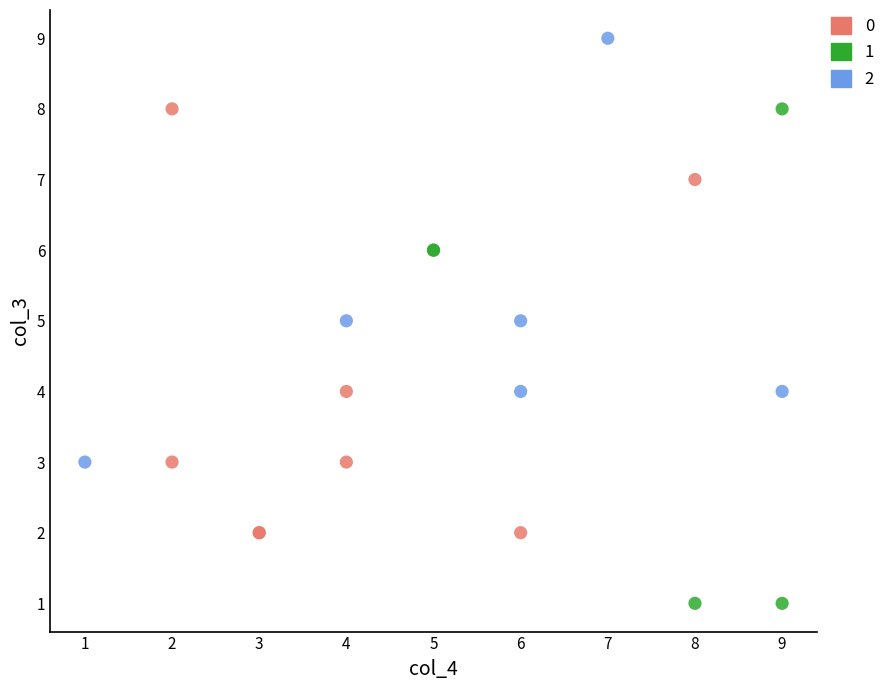

What are all the series names shown in the legend?

0, 1, 2